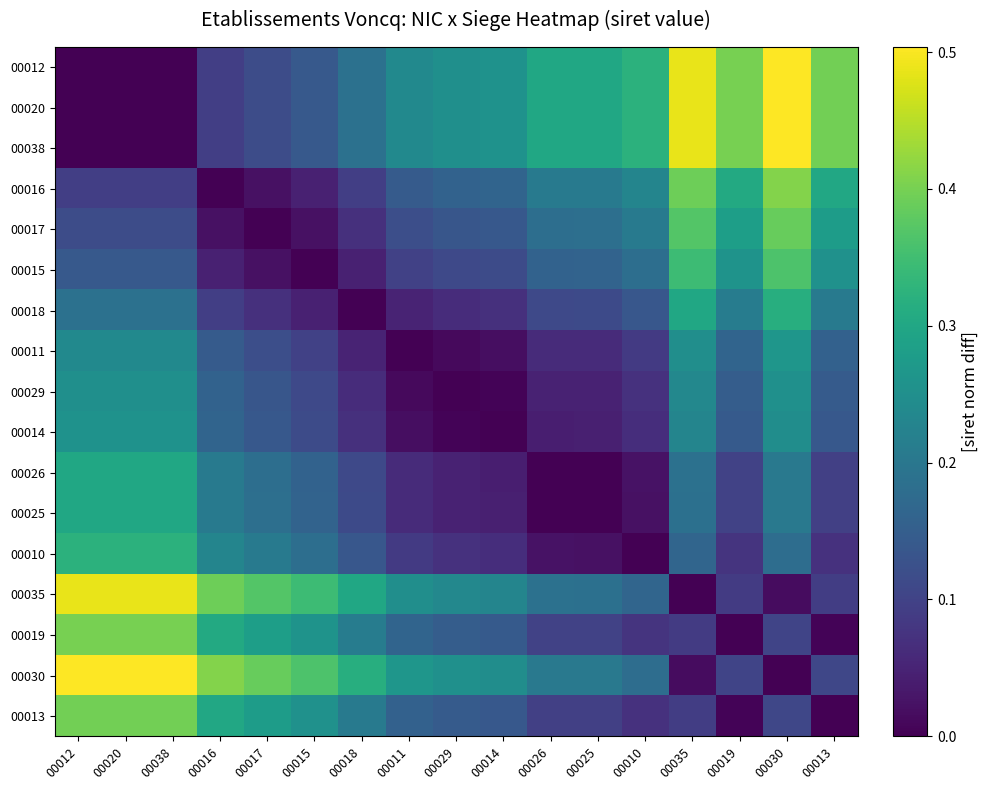

Reading right to left, what are all the values shown in this chart?

00012: 00013=0.4	00030=0.5	00019=0.4	00035=0.5	00010=0.3	00025=0.3	00026=0.3	00014=0.3	00029=0.3	00011=0.2	00018=0.2	00015=0.1	00017=0.1	00016=0.1	00038=0.0	00020=0.0	00012=0.0
00020: 00013=0.4	00030=0.5	00019=0.4	00035=0.5	00010=0.3	00025=0.3	00026=0.3	00014=0.3	00029=0.3	00011=0.2	00018=0.2	00015=0.1	00017=0.1	00016=0.1	00038=0.0	00020=0.0	00012=0.0
00038: 00013=0.4	00030=0.5	00019=0.4	00035=0.5	00010=0.3	00025=0.3	00026=0.3	00014=0.3	00029=0.3	00011=0.2	00018=0.2	00015=0.1	00017=0.1	00016=0.1	00038=0.0	00020=0.0	00012=0.0
00016: 00013=0.3	00030=0.4	00019=0.3	00035=0.4	00010=0.2	00025=0.2	00026=0.2	00014=0.2	00029=0.2	00011=0.1	00018=0.1	00015=0.0	00017=0.0	00016=0.0	00038=0.1	00020=0.1	00012=0.1
00017: 00013=0.3	00030=0.4	00019=0.3	00035=0.4	00010=0.2	00025=0.2	00026=0.2	00014=0.1	00029=0.1	00011=0.1	00018=0.1	00015=0.0	00017=0.0	00016=0.0	00038=0.1	00020=0.1	00012=0.1
00015: 00013=0.3	00030=0.4	00019=0.3	00035=0.3	00010=0.2	00025=0.2	00026=0.2	00014=0.1	00029=0.1	00011=0.1	00018=0.0	00015=0.0	00017=0.0	00016=0.0	00038=0.1	00020=0.1	00012=0.1
00018: 00013=0.2	00030=0.3	00019=0.2	00035=0.3	00010=0.1	00025=0.1	00026=0.1	00014=0.1	00029=0.1	00011=0.1	00018=0.0	00015=0.0	00017=0.1	00016=0.1	00038=0.2	00020=0.2	00012=0.2
00011: 00013=0.2	00030=0.3	00019=0.2	00035=0.2	00010=0.1	00025=0.1	00026=0.1	00014=0.0	00029=0.0	00011=0.0	00018=0.1	00015=0.1	00017=0.1	00016=0.1	00038=0.2	00020=0.2	00012=0.2
00029: 00013=0.1	00030=0.3	00019=0.1	00035=0.2	00010=0.1	00025=0.0	00026=0.0	00014=0.0	00029=0.0	00011=0.0	00018=0.1	00015=0.1	00017=0.1	00016=0.2	00038=0.3	00020=0.3	00012=0.3
00014: 00013=0.1	00030=0.2	00019=0.1	00035=0.2	00010=0.1	00025=0.0	00026=0.0	00014=0.0	00029=0.0	00011=0.0	00018=0.1	00015=0.1	00017=0.1	00016=0.2	00038=0.3	00020=0.3	00012=0.3
00026: 00013=0.1	00030=0.2	00019=0.1	00035=0.2	00010=0.0	00025=0.0	00026=0.0	00014=0.0	00029=0.0	00011=0.1	00018=0.1	00015=0.2	00017=0.2	00016=0.2	00038=0.3	00020=0.3	00012=0.3
00025: 00013=0.1	00030=0.2	00019=0.1	00035=0.2	00010=0.0	00025=0.0	00026=0.0	00014=0.0	00029=0.0	00011=0.1	00018=0.1	00015=0.2	00017=0.2	00016=0.2	00038=0.3	00020=0.3	00012=0.3
00010: 00013=0.1	00030=0.2	00019=0.1	00035=0.2	00010=0.0	00025=0.0	00026=0.0	00014=0.1	00029=0.1	00011=0.1	00018=0.1	00015=0.2	00017=0.2	00016=0.2	00038=0.3	00020=0.3	00012=0.3
00035: 00013=0.1	00030=0.0	00019=0.1	00035=0.0	00010=0.2	00025=0.2	00026=0.2	00014=0.2	00029=0.2	00011=0.2	00018=0.3	00015=0.3	00017=0.4	00016=0.4	00038=0.5	00020=0.5	00012=0.5
00019: 00013=0.0	00030=0.1	00019=0.0	00035=0.1	00010=0.1	00025=0.1	00026=0.1	00014=0.1	00029=0.1	00011=0.2	00018=0.2	00015=0.3	00017=0.3	00016=0.3	00038=0.4	00020=0.4	00012=0.4
00030: 00013=0.1	00030=0.0	00019=0.1	00035=0.0	00010=0.2	00025=0.2	00026=0.2	00014=0.2	00029=0.3	00011=0.3	00018=0.3	00015=0.4	00017=0.4	00016=0.4	00038=0.5	00020=0.5	00012=0.5
00013: 00013=0.0	00030=0.1	00019=0.0	00035=0.1	00010=0.1	00025=0.1	00026=0.1	00014=0.1	00029=0.1	00011=0.2	00018=0.2	00015=0.3	00017=0.3	00016=0.3	00038=0.4	00020=0.4	00012=0.4